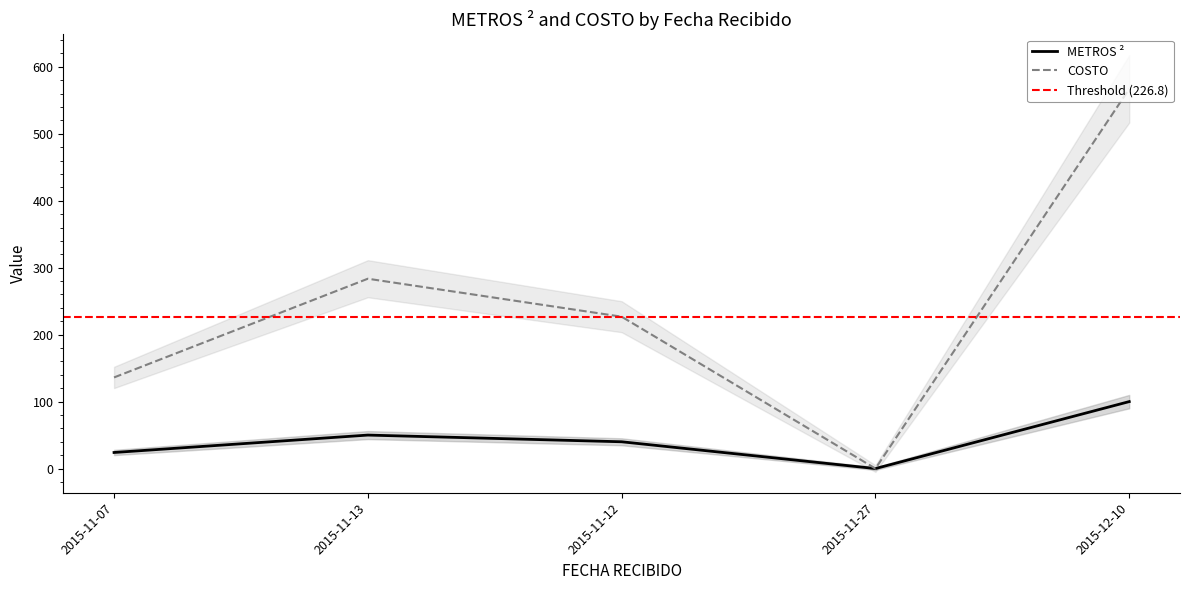

True or false: METROS ² and COSTO cross at least once.

False